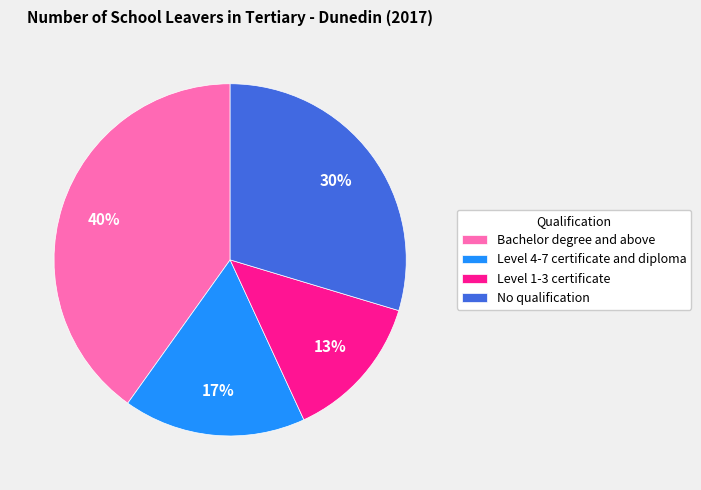

Count the number of slices in the pie.

4